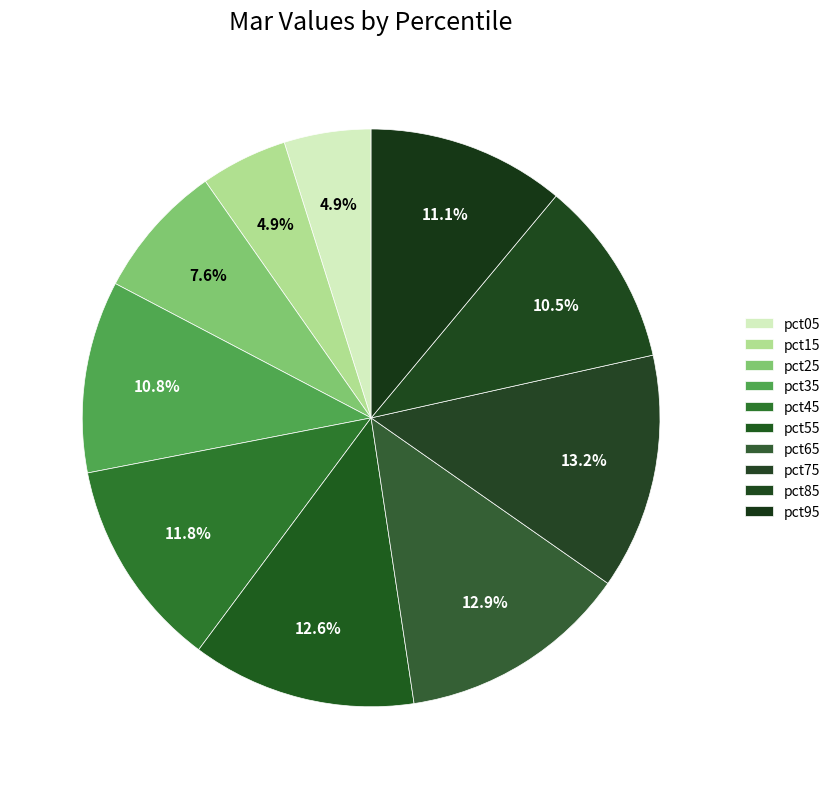

Count the number of slices in the pie.

10